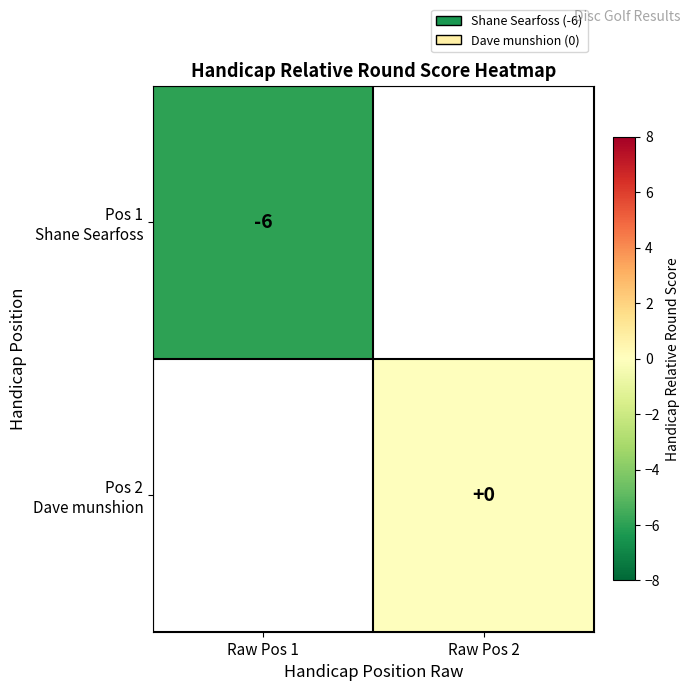

Which category has the lowest value in the Pos 1 Shane Searfoss series?

Raw Pos 1